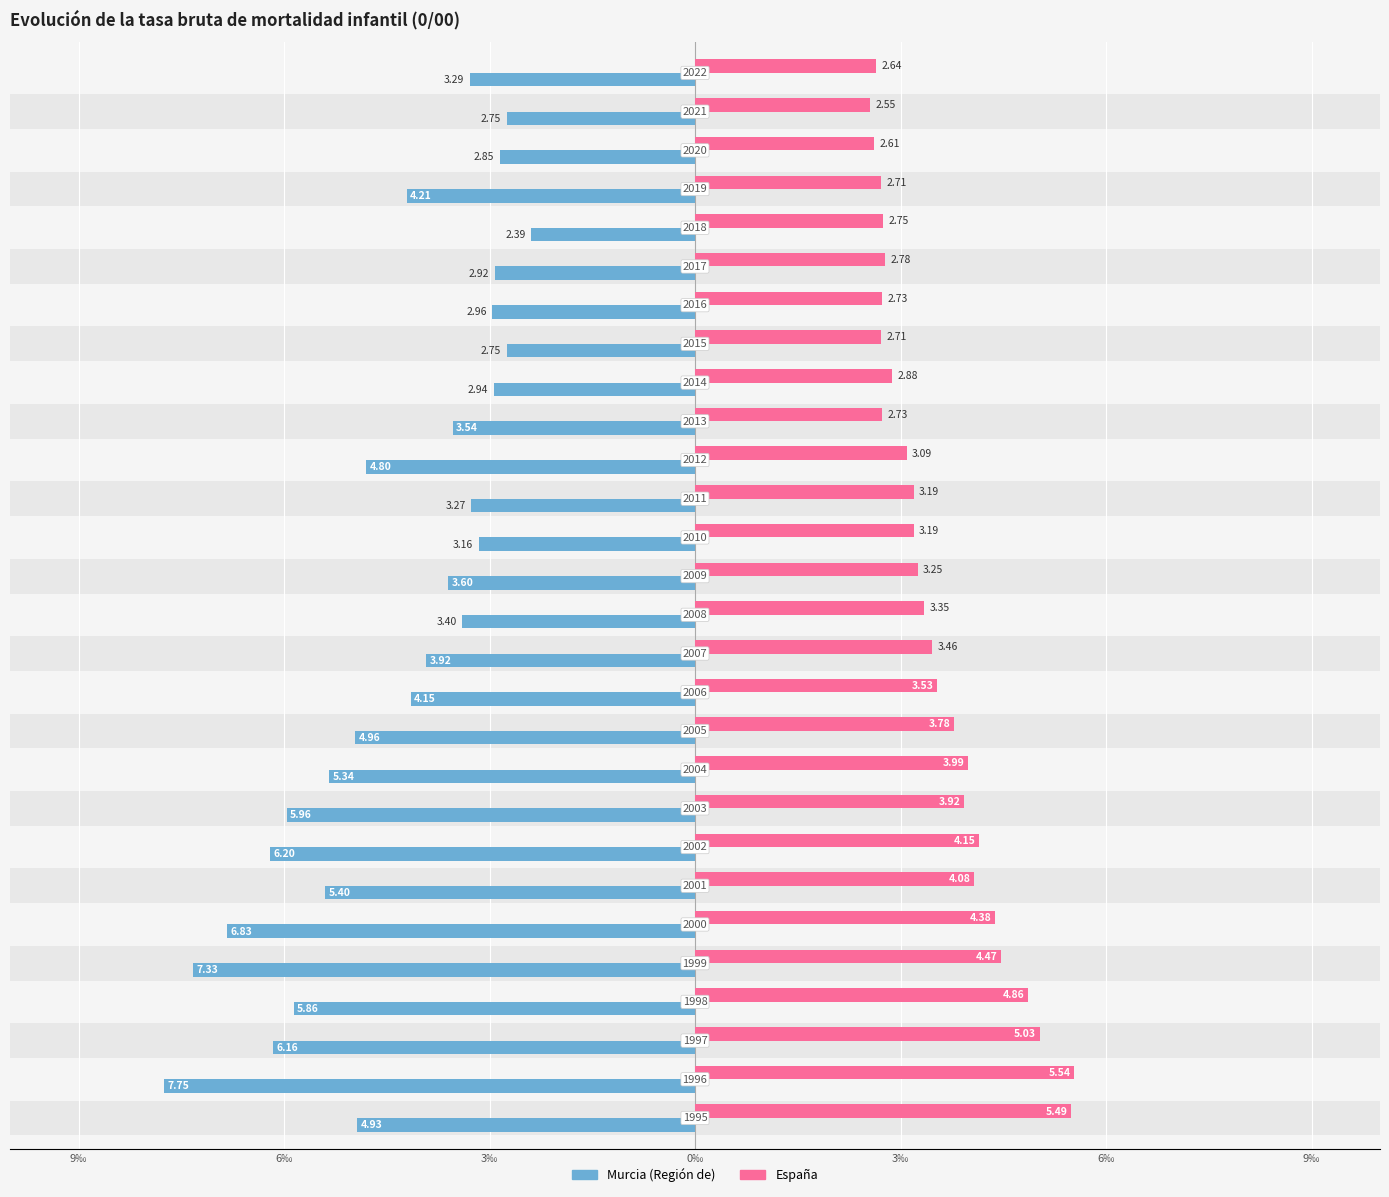

What is the average value of the Murcia (Región de) series?

-4.4